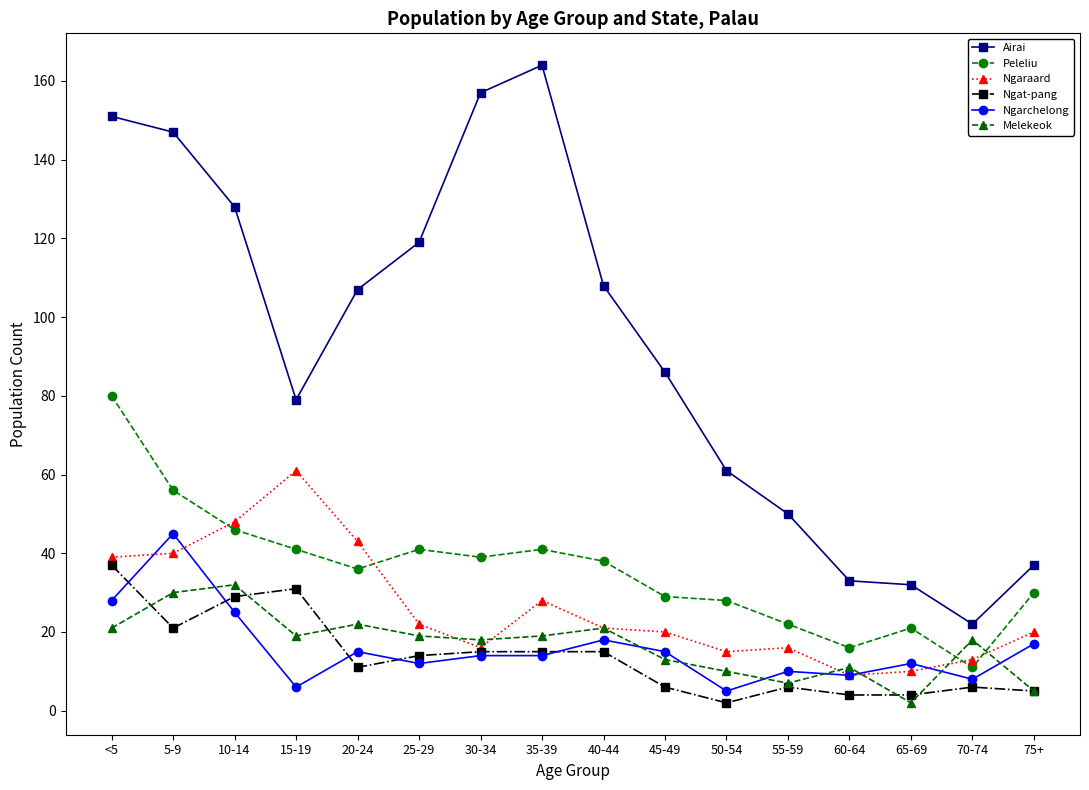

After their last crossing, which series has the higher values: Melekeok or Peleliu?

Peleliu